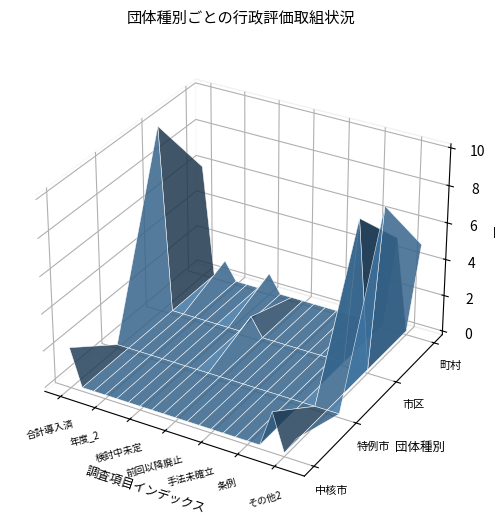

Reading right to left, list all the values displayed in this chart.

中核市: 19=1	18=0	17=2	16=0	15=0	14=0	13=0	12=0	11=0	10=0	9=0	8=0	7=0	6=0	5=0	4=0	3=0	2=0	1=0	0=2
特例市: 19=0	18=0	17=0	16=0	15=0	14=0	13=0	12=0	11=0	10=0	9=0	8=0	7=0	6=0	5=0	4=0	3=0	2=0	1=0	0=0
市区: 19=9	18=0	17=8	16=0	15=0	14=0	13=0	12=0	11=0	10=0	9=0	8=1	7=0	6=0	5=0	4=0	3=0	2=0	1=0	0=10
町村: 19=5	18=0	17=5	16=0	15=0	14=0	13=0	12=0	11=0	10=0	9=0	8=0	7=0	6=1	5=0	4=0	3=0	2=1	1=0	0=6